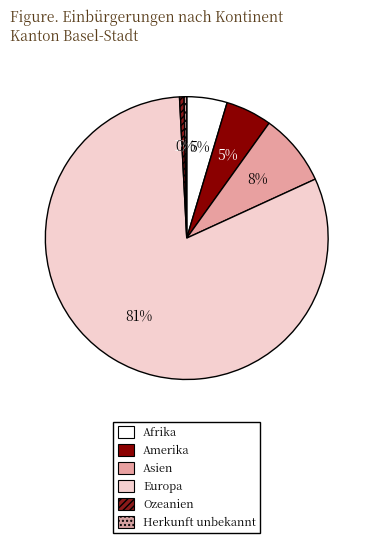

Is it true that Herkunft unbekannt is 0% of the pie?

True